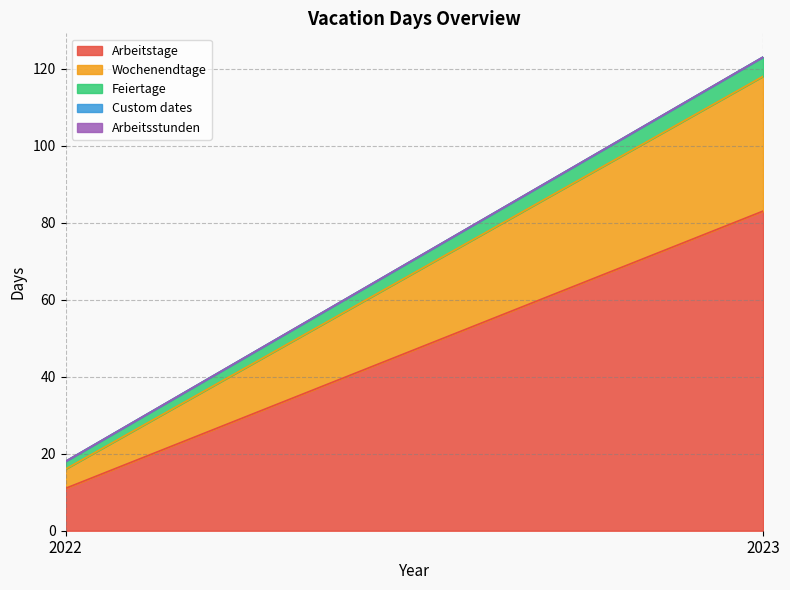

At which label is Arbeitsstunden closest to 0?

2022